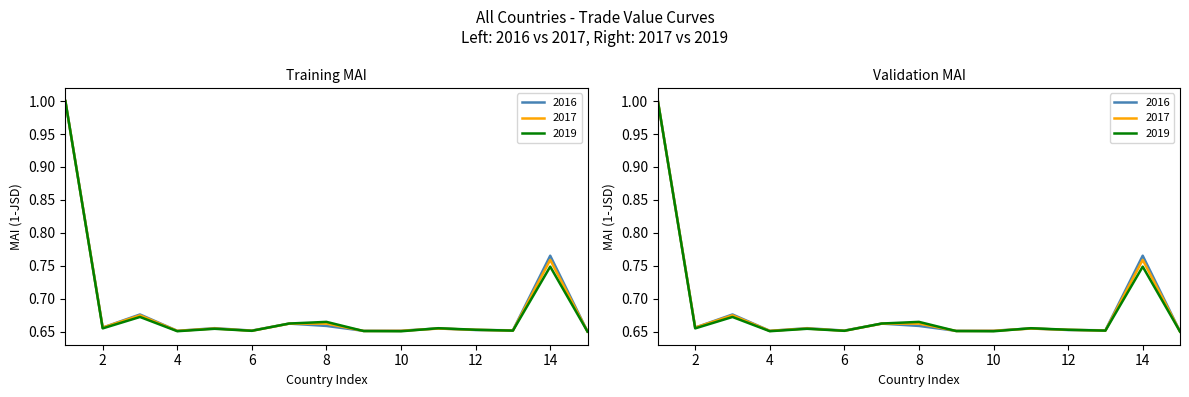

How many lines are shown in the chart?

3